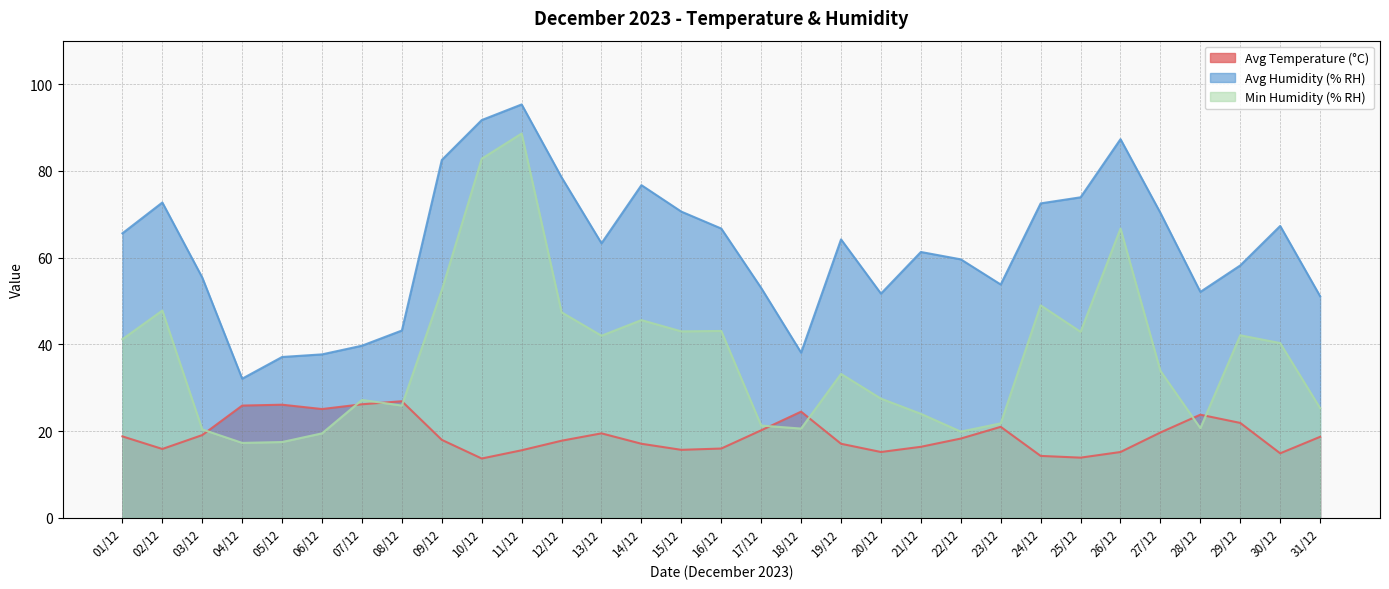

Is the value of Min Humidity (% RH) at 15/12 greater than the value of Avg Humidity (% RH) at 19/12?

No